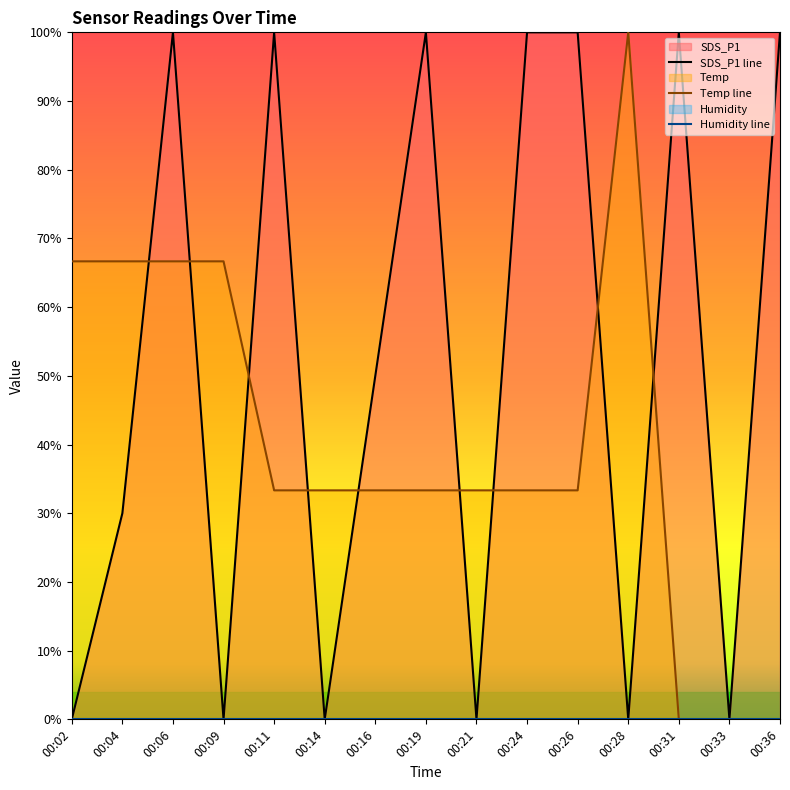

What is the value of the Temp point at the 12th from the left?

1.0